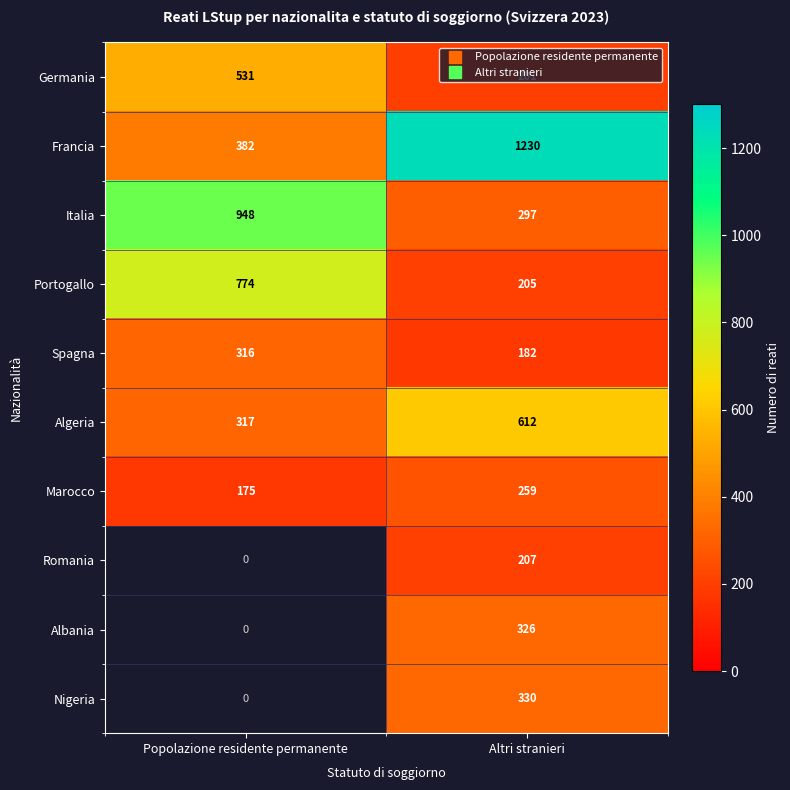

True or false: Nigeria has a value of 330.0 at Altri stranieri.

True